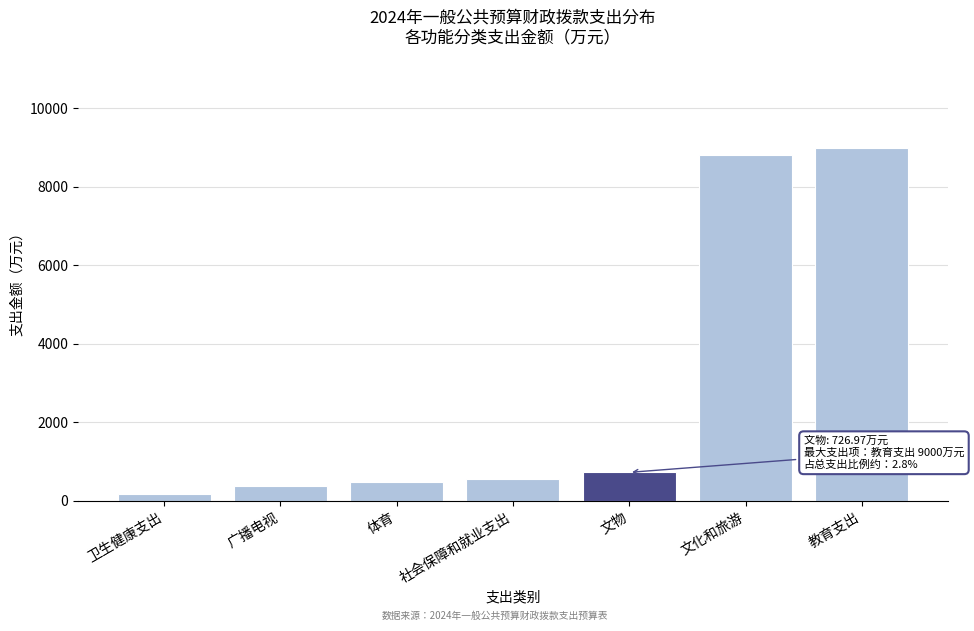

What is the greatest value displayed?

9000.0